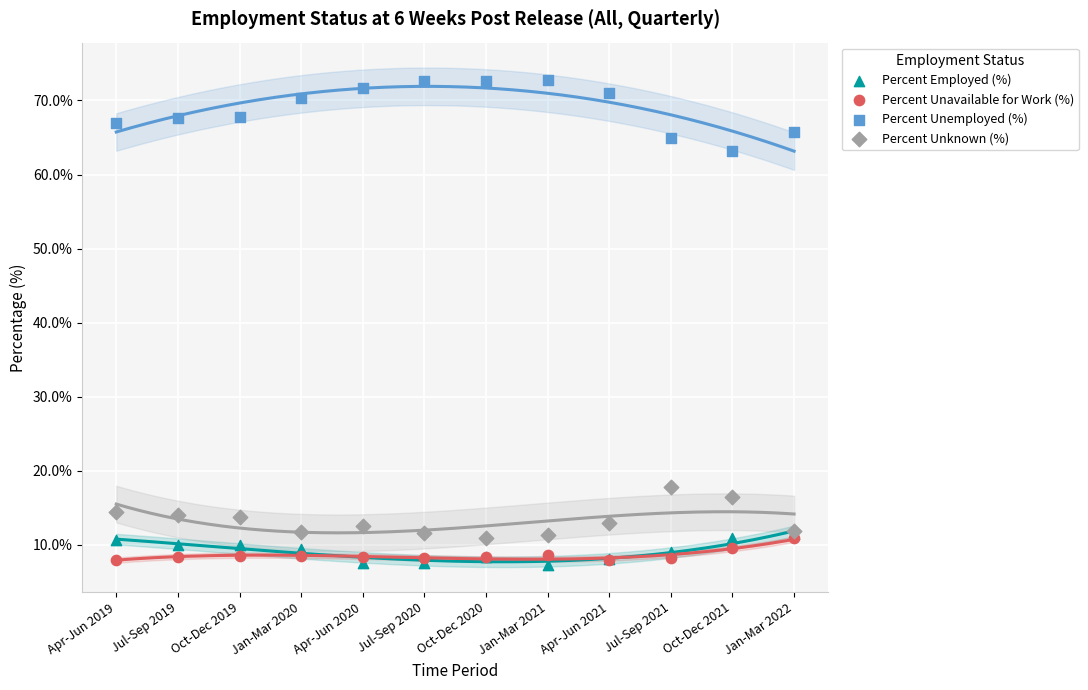

Across all series, what Y value is closest to 40?

17.8